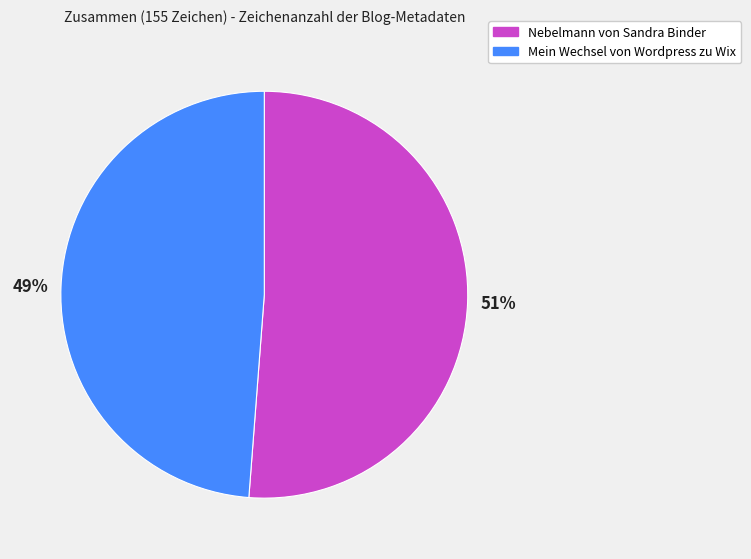

To the nearest percent, what is the average slice percentage?

50%